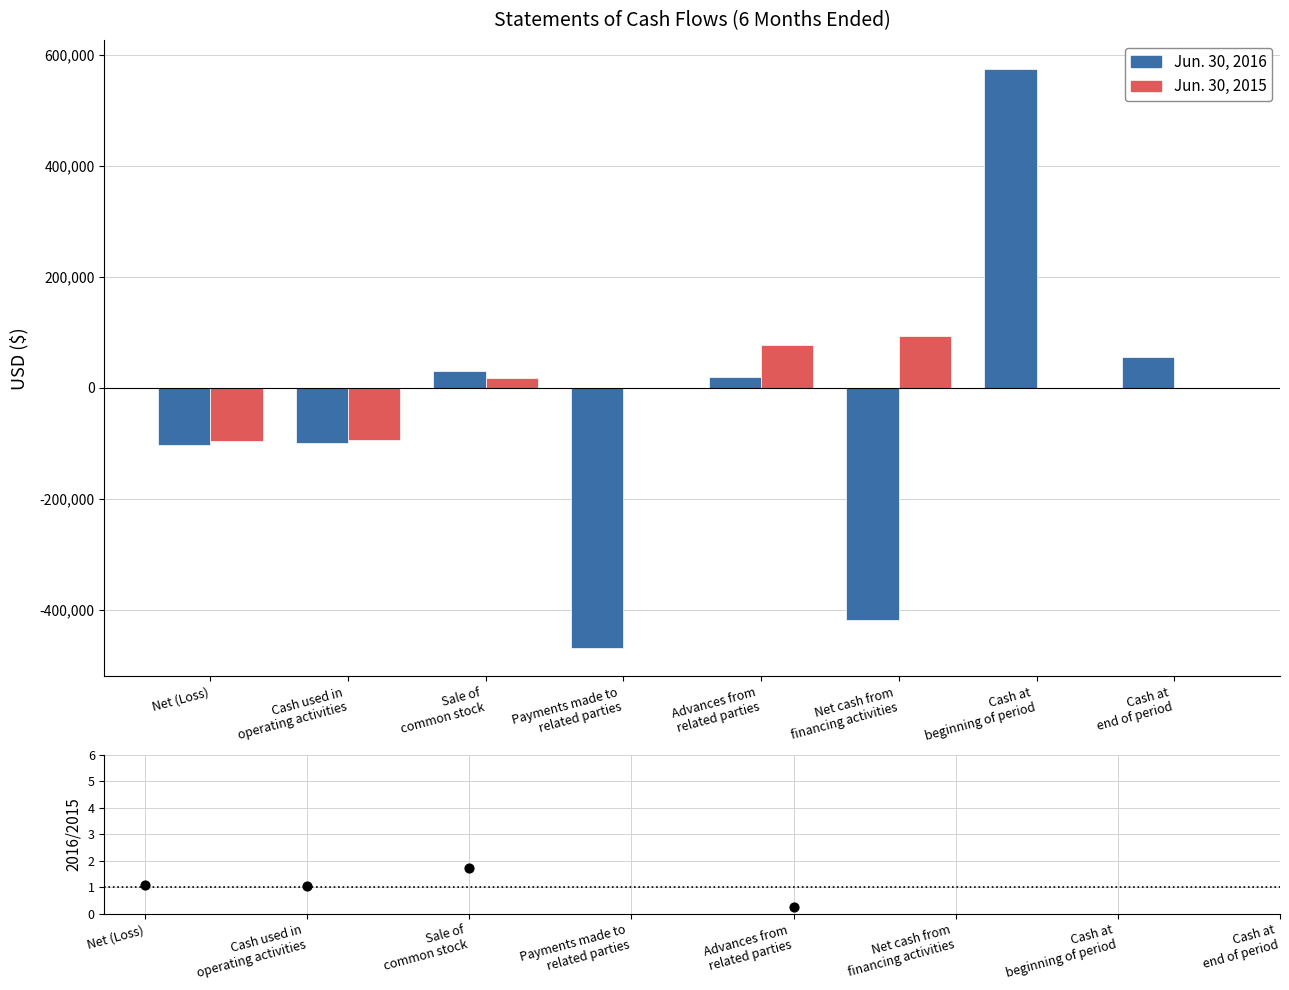

At how many categories does at least one series exceed 302487?

1